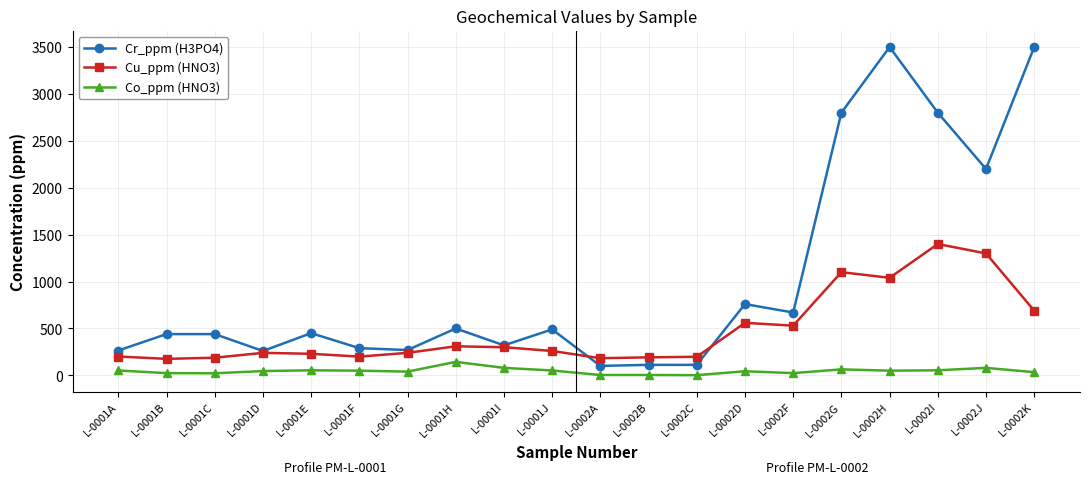

True or false: Co_ppm (HNO3) and Cr_ppm (H3PO4) intersect in this chart.

False